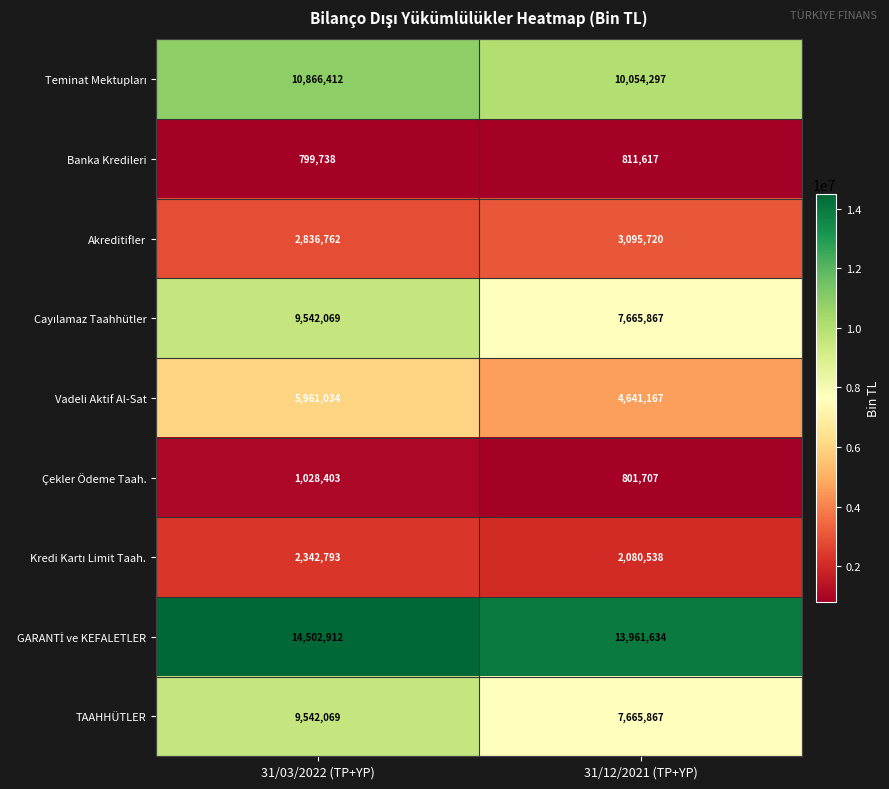

What value does the Akreditifler series have at 31/03/2022 (TP+YP), to the nearest 50?

2836750